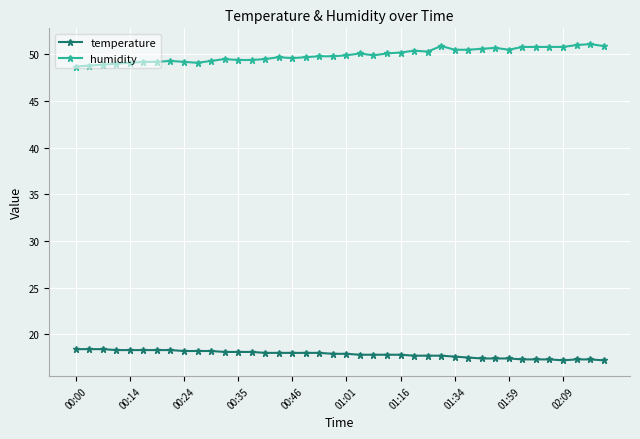

At how many categories does at least one series exceed 26?

40